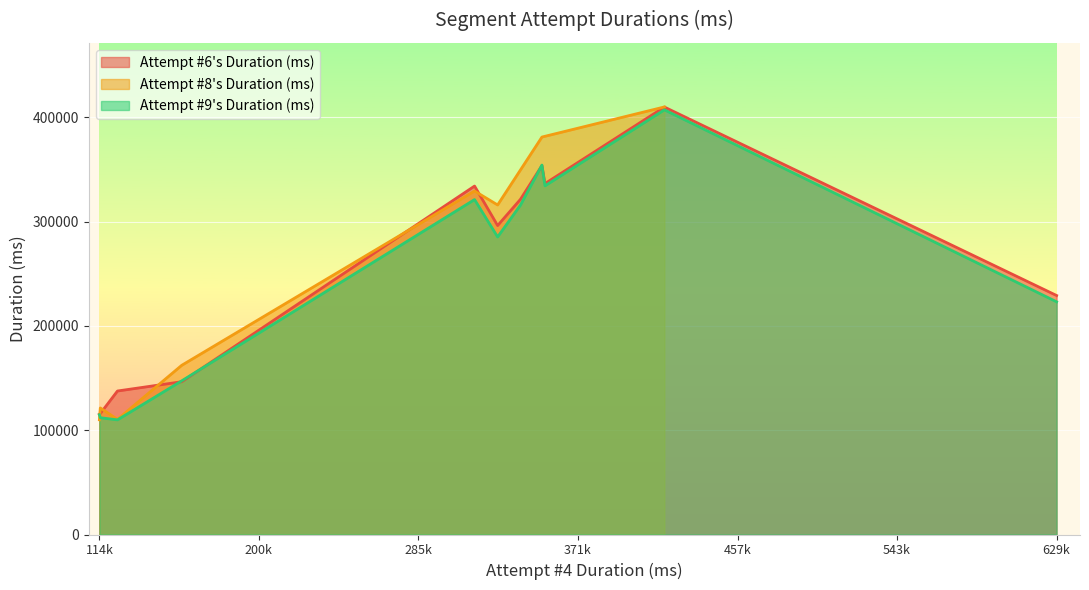

What is the highest value of the Attempt #6's Duration (ms) series?

409886